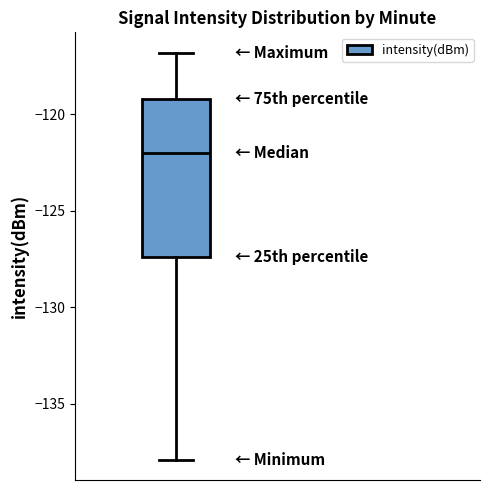

Read this box plot against the y-axis: the position of the median line, the range covered by the box, and the ends of both whiskers. The values are not printed on the chart, so give them approximately, as read against the axis.

median -122.0, box -127.5 to -119.0, whiskers -138.0 to -117.0